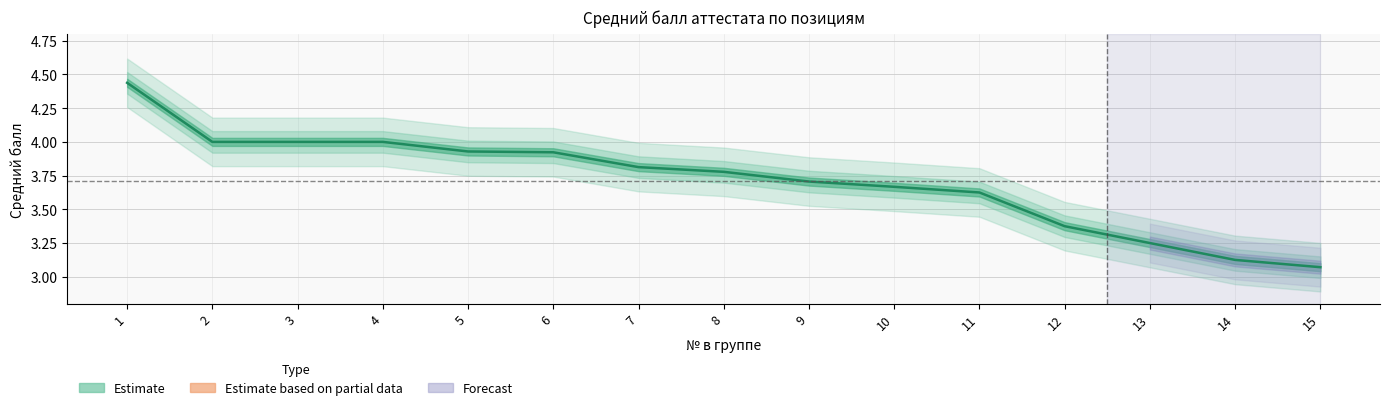

How many distinct data groups are displayed?

1